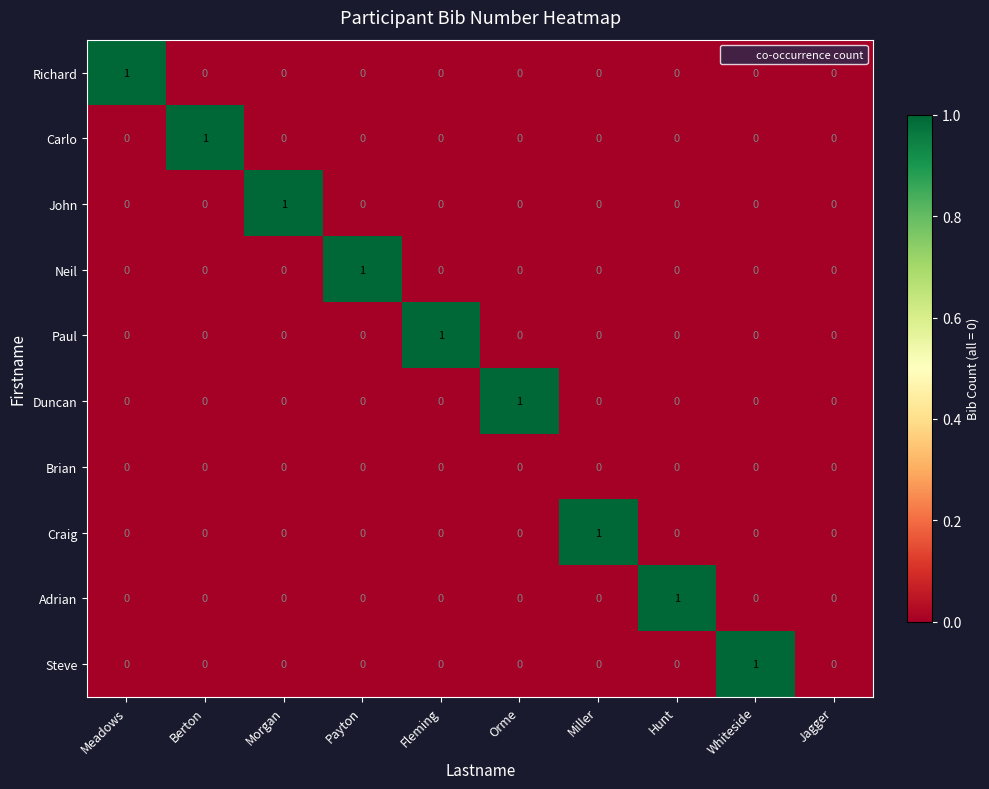

Which series changed the most between Hunt and Jagger?

Adrian